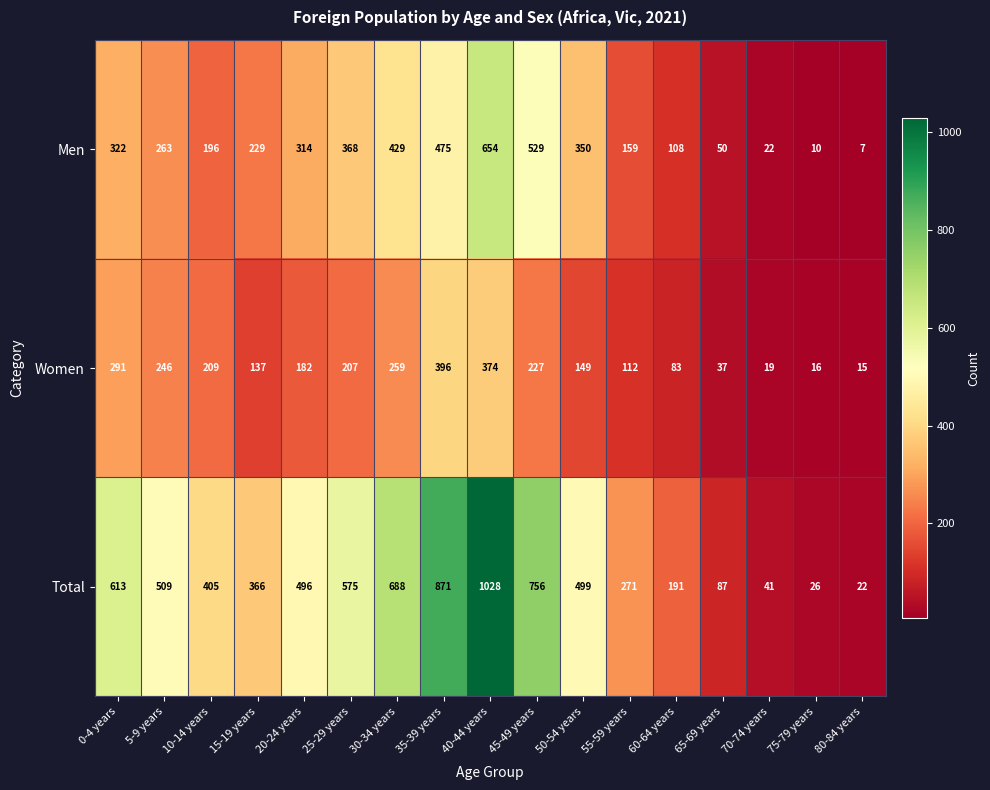

At 45-49 years, list the series in order from smallest to largest.

Women, Men, Total